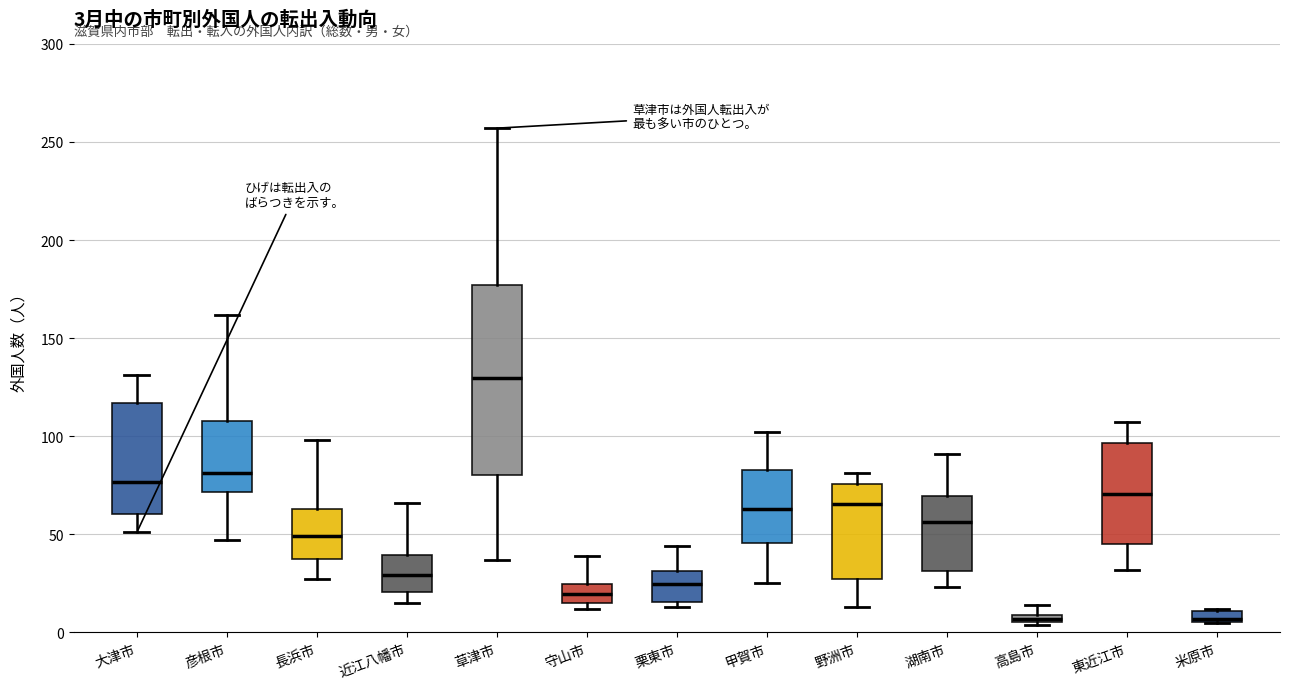

Which box's median line is the highest?

草津市